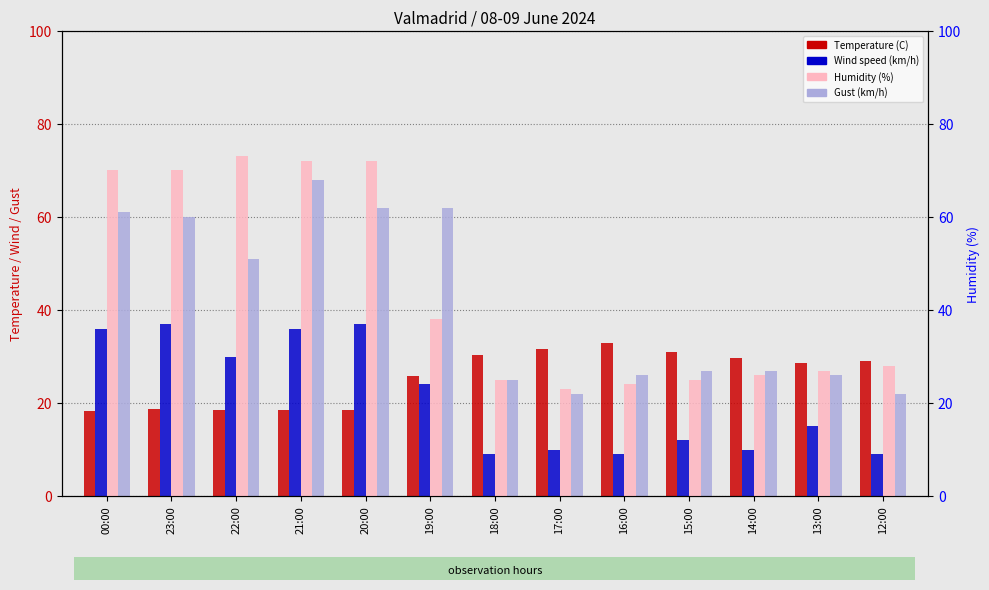

The Temperature (C) series shows 13.5 at 14:00. True or false?

False